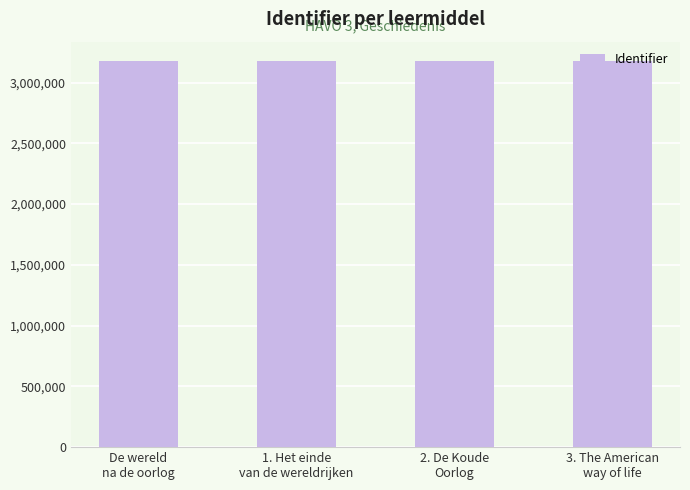

The value at 3. The American
way of life is 3177336. True or false?

True